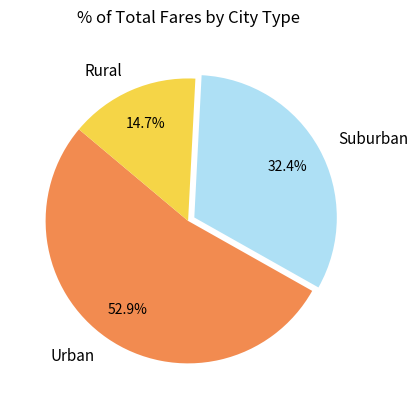

Does any single category account for the majority?

Yes